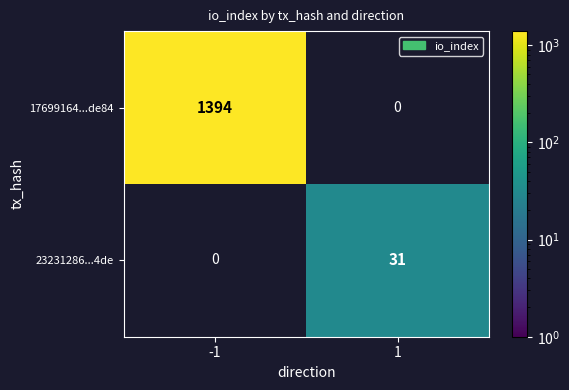

True or false: 17699164...de84 has a value of 1394 at -1.

True